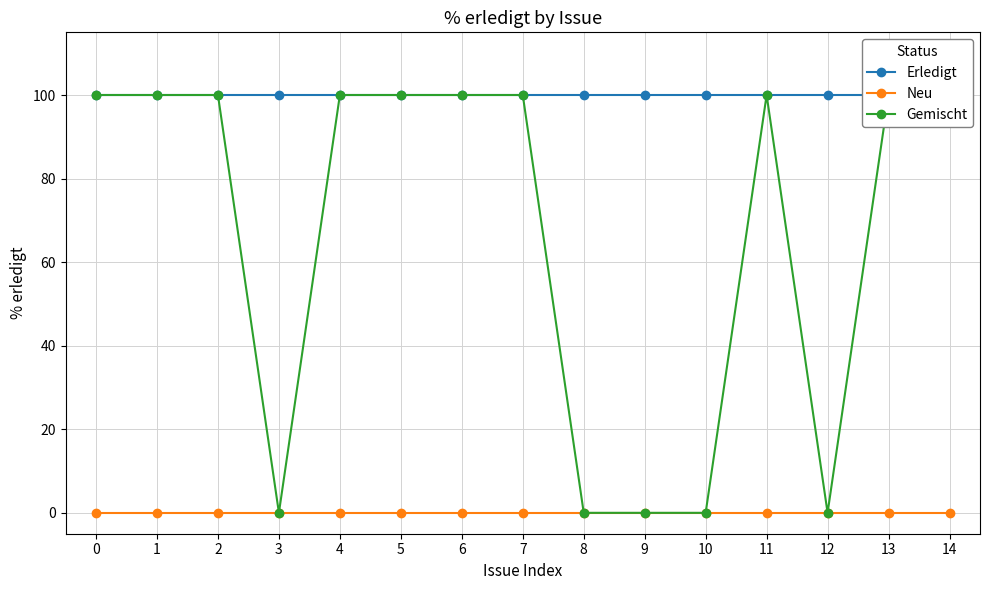

Count the number of data series in this chart.

3